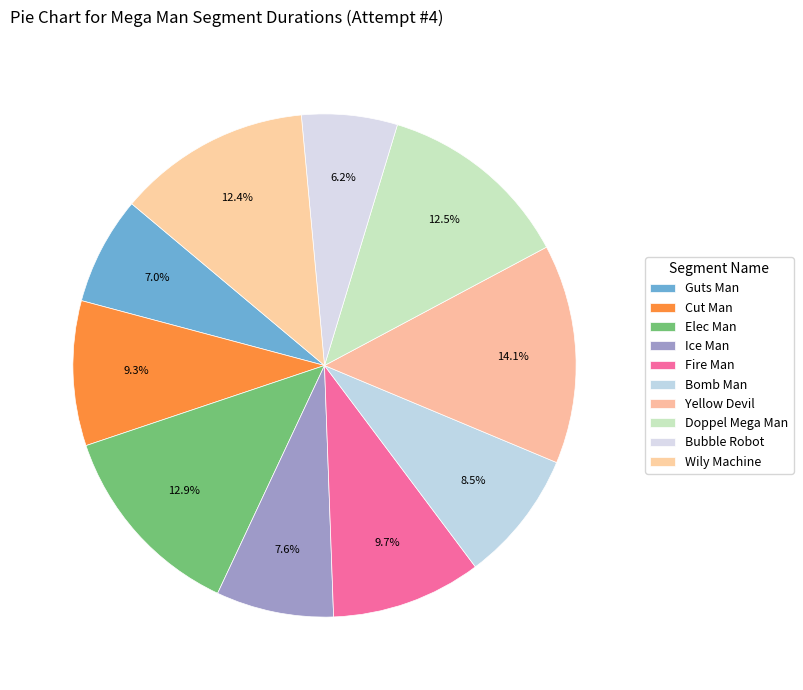

What is the change in value from Yellow Devil to Bubble Robot?

-137415